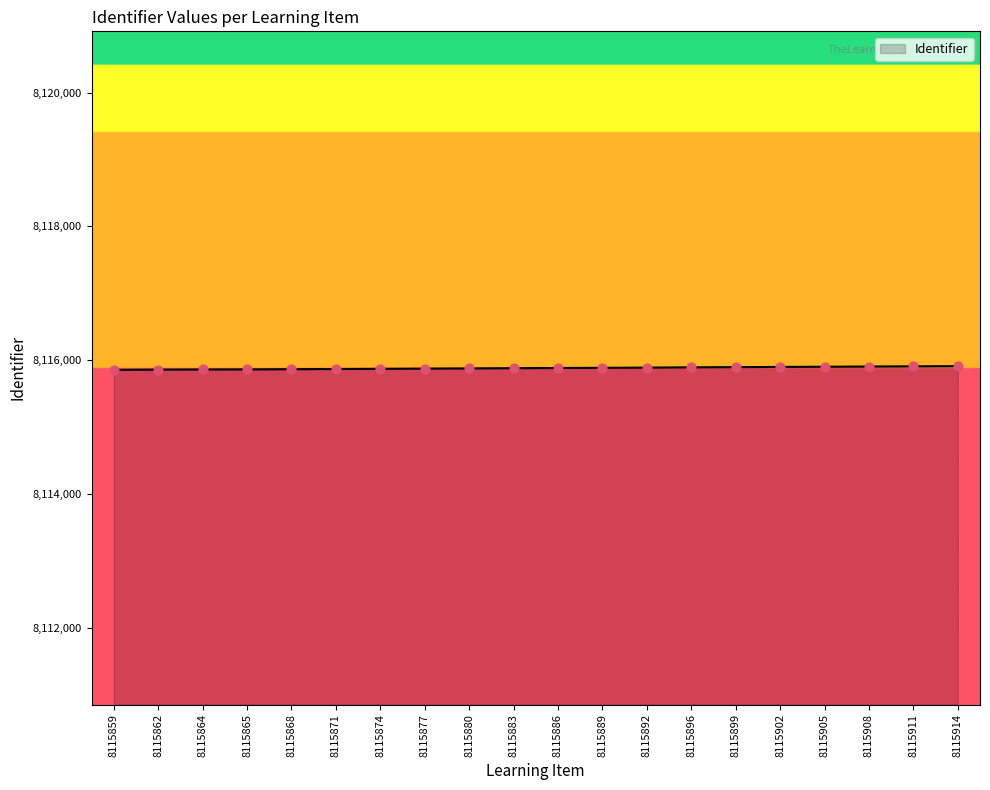

What is the ratio of the value at 8115880 to the value at 8115865?

1.0